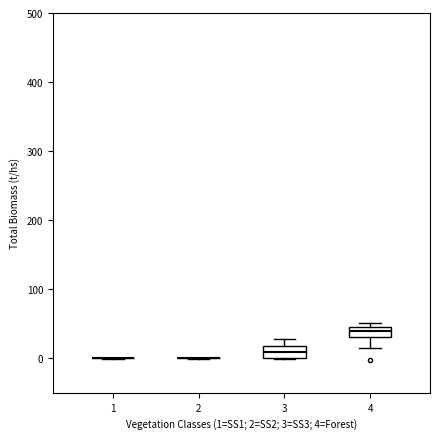

Where is the lower edge of the box at x = 4 on the y-axis? The values are not printed on the chart, so give them approximately, as read against the axis.

30